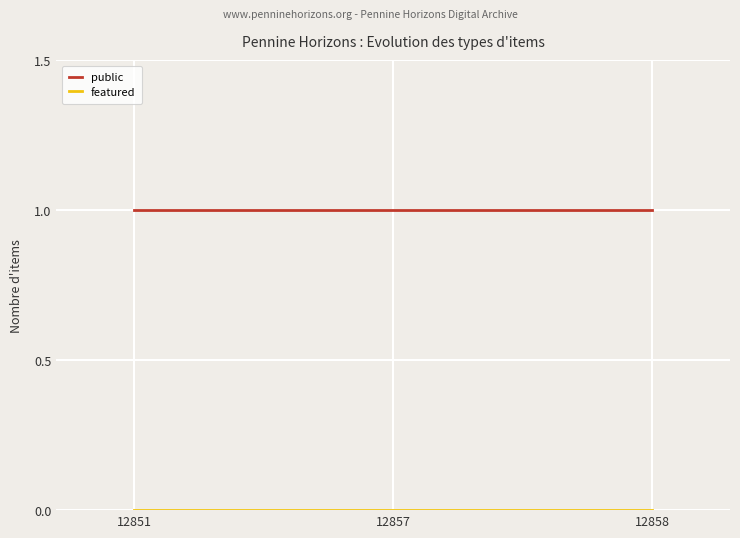

Is it true that public equals 1 at 12851?

True